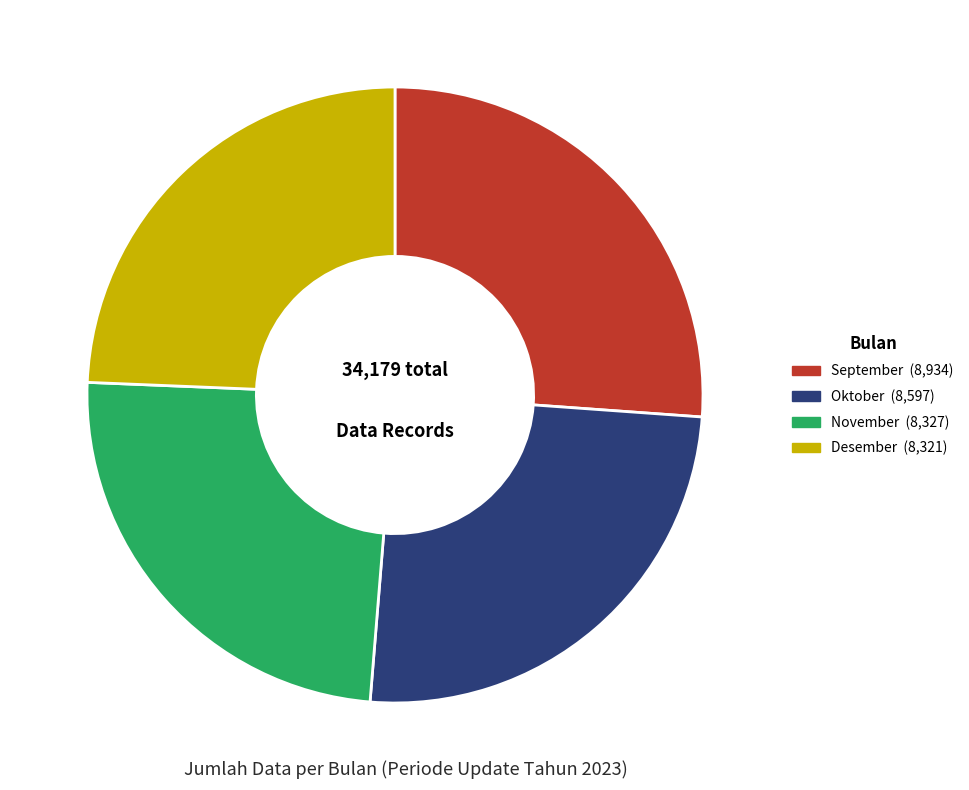

Is there a majority slice in this chart?

No